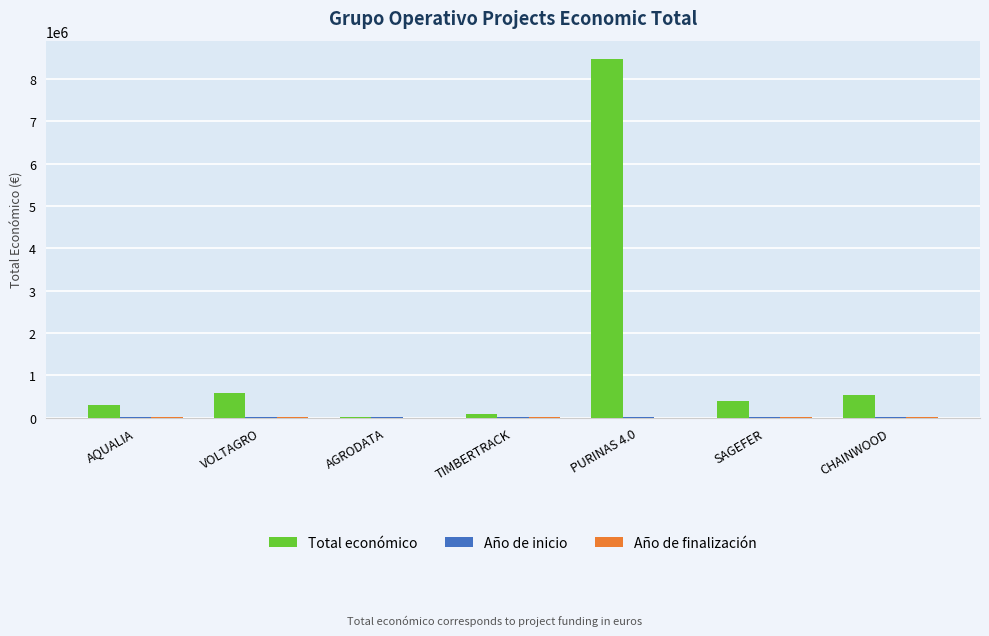

Which series has the largest total across all categories?

Total económico